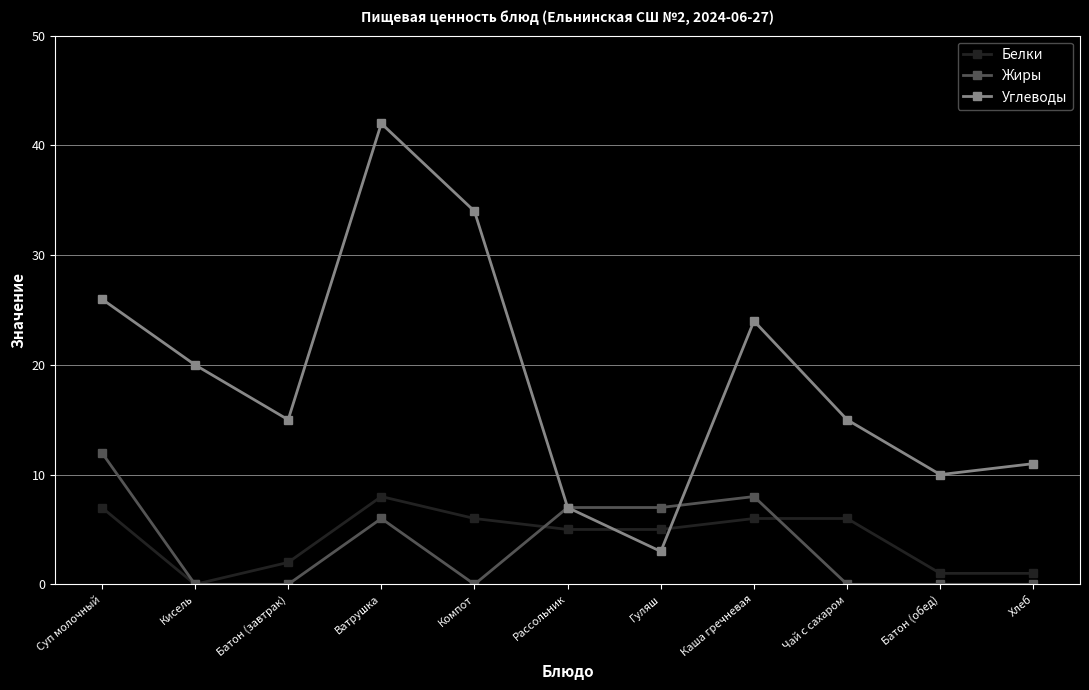

What is the minimum value for Углеводы?

3